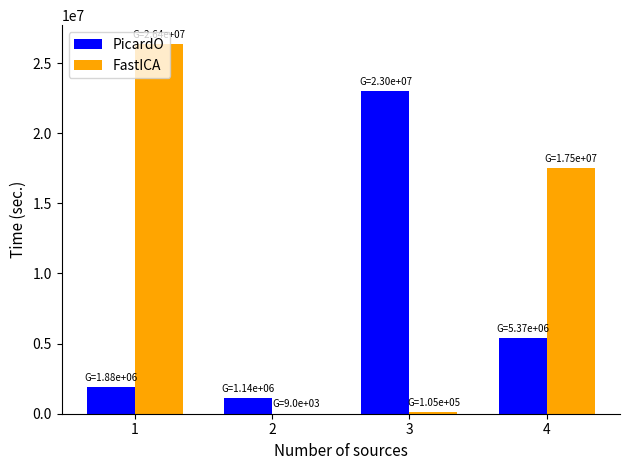

What is the maximum value for FastICA?

26389310.4